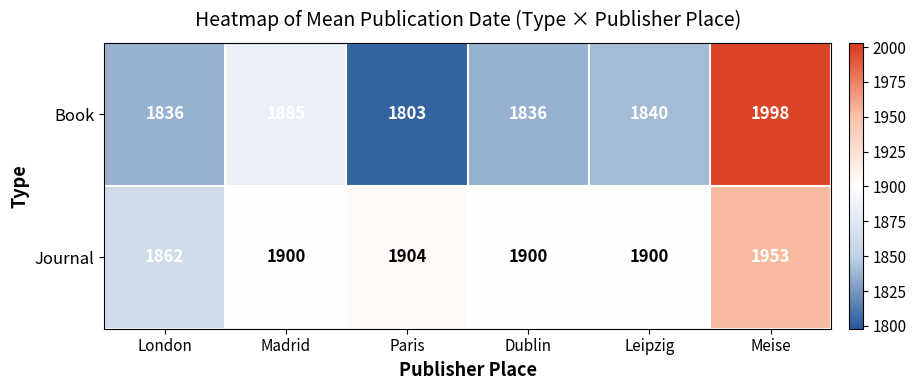

What is the average value of the Book series?

1866